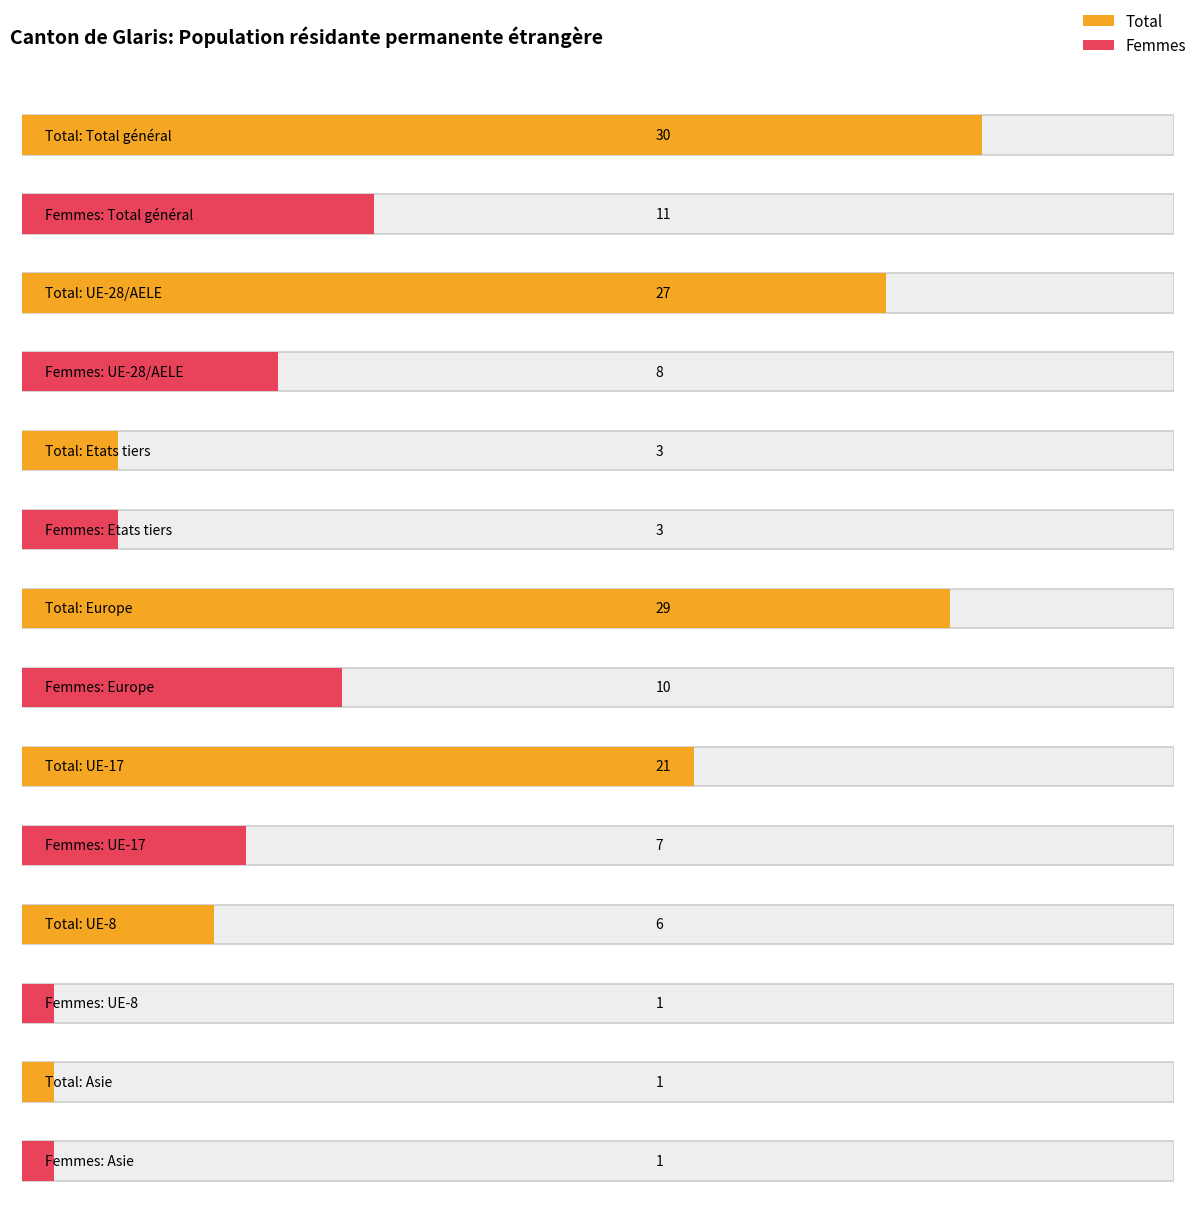

What is the label of the 3rd bar from the right?

Asie